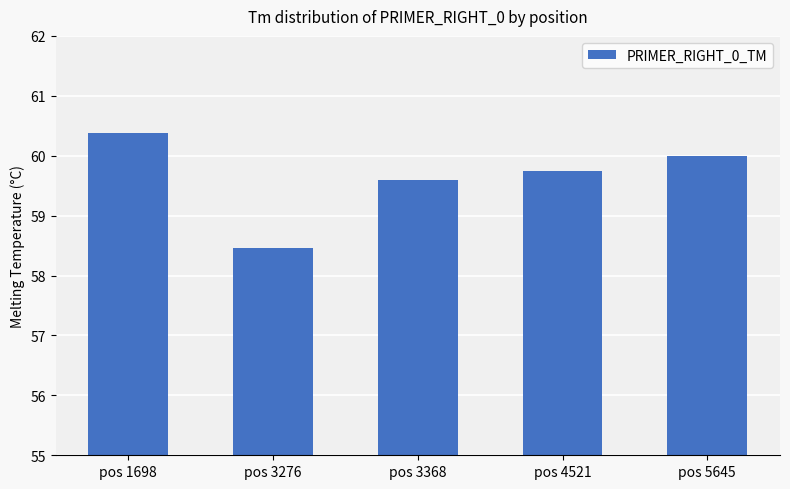

Is it true that the value at pos 1698 is 94.8?

False